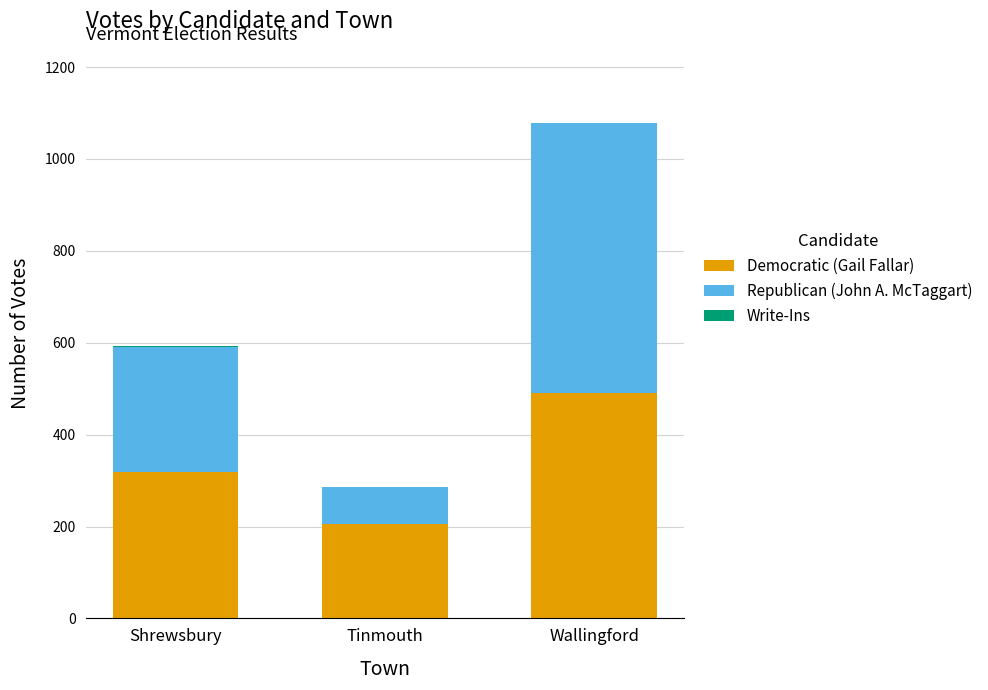

At which label is Democratic (Gail Fallar) closest to 347?

Shrewsbury